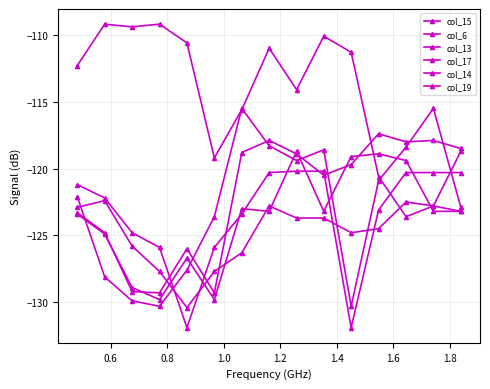

How many lines are shown in the chart?

6